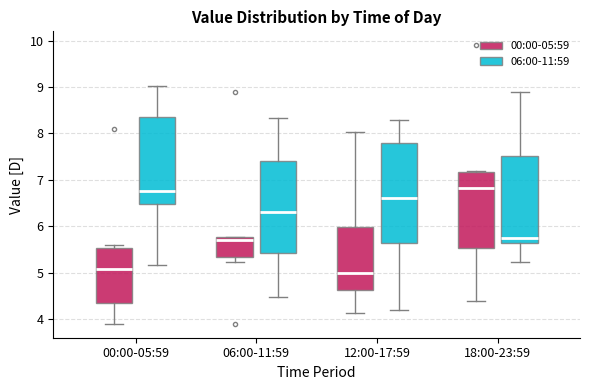

Reading left to right, read every box against the y-axis: the position of its median line, the range the box covers, and the ends of its whiskers. The values are not printed on the chart, so give them approximately, as read against the axis.

00:00-05:59 (00:00-05:59): median 5.1, box 4.4 to 5.5, whiskers 3.9 to 5.6
00:00-05:59 (06:00-11:59): median 6.8, box 6.5 to 8.4, whiskers 5.2 to 9.0
06:00-11:59 (00:00-05:59): median 5.7, box 5.3 to 5.8, whiskers 5.2 to 5.8
06:00-11:59 (06:00-11:59): median 6.3, box 5.4 to 7.4, whiskers 4.5 to 8.3
12:00-17:59 (00:00-05:59): median 5.0, box 4.6 to 6.0, whiskers 4.1 to 8.0
12:00-17:59 (06:00-11:59): median 6.6, box 5.6 to 7.8, whiskers 4.2 to 8.3
18:00-23:59 (00:00-05:59): median 6.8, box 5.5 to 7.2, whiskers 4.4 to 7.2
18:00-23:59 (06:00-11:59): median 5.8, box 5.6 to 7.5, whiskers 5.2 to 8.9